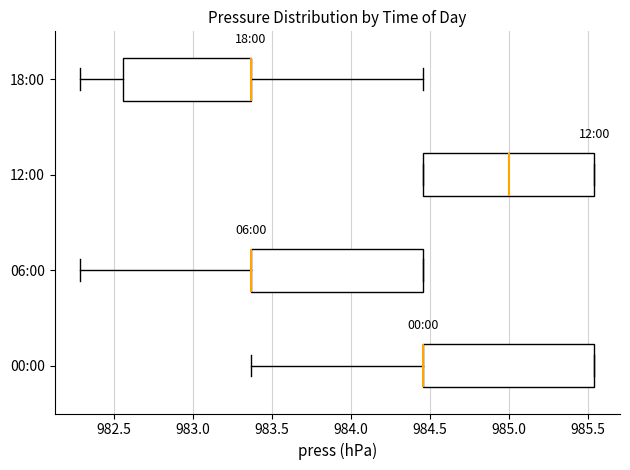

Where is the right edge of the box for 12:00 on the x-axis? The values are not printed on the chart, so give them approximately, as read against the axis.

985.55